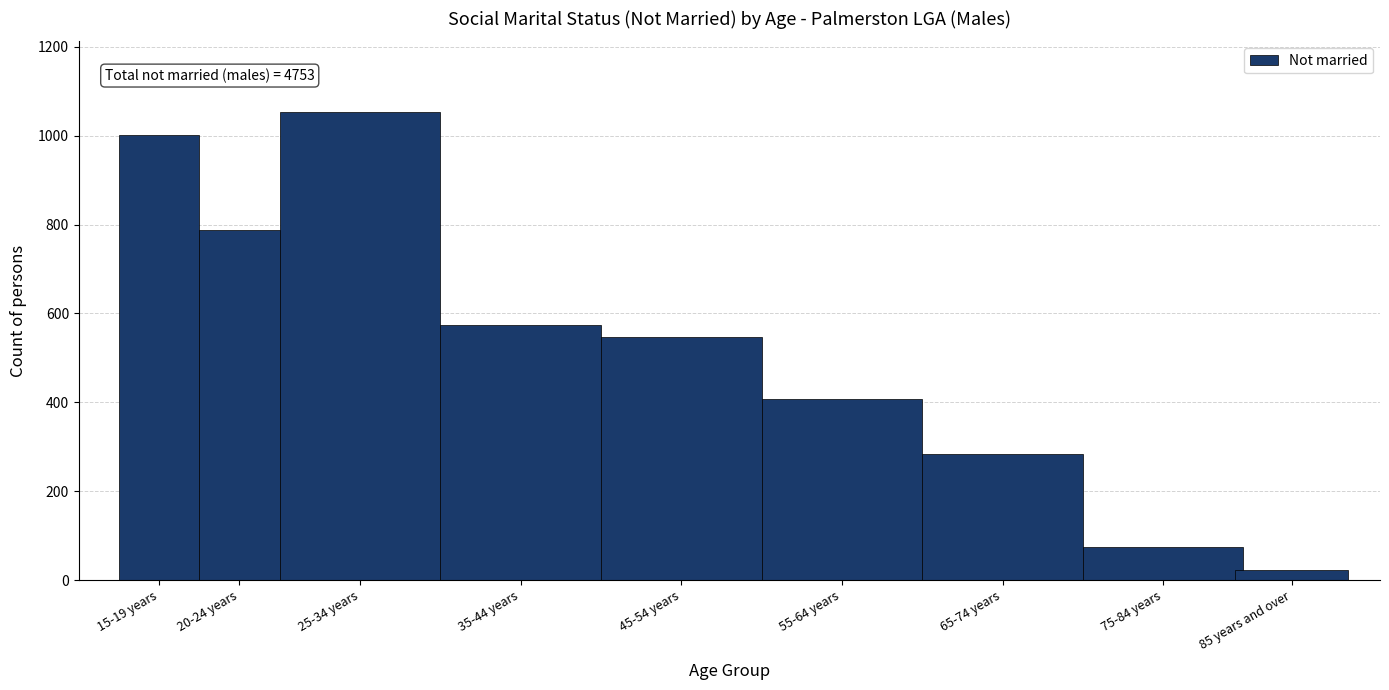

Reading right to left, list all the values displayed in this chart.

85 years and over=23	75-84 years=74	65-74 years=284	55-64 years=407	45-54 years=546	35-44 years=575	25-34 years=1054	20-24 years=788	15-19 years=1002